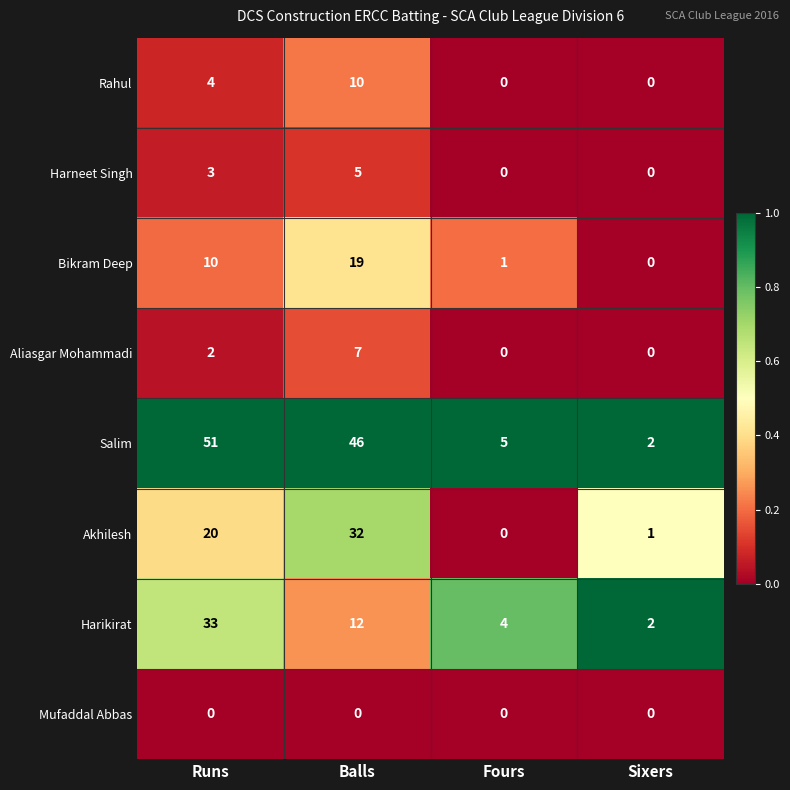

What is the sum of all Harneet Singh values?

8